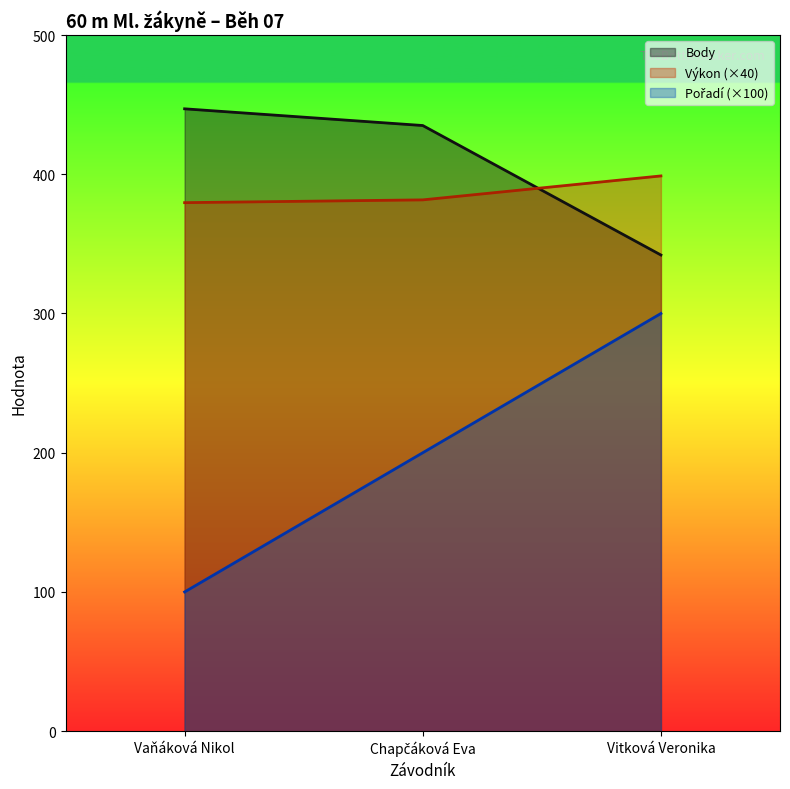

True or false: Pořadí has a value of 350.4 at Chapčáková Eva.

False